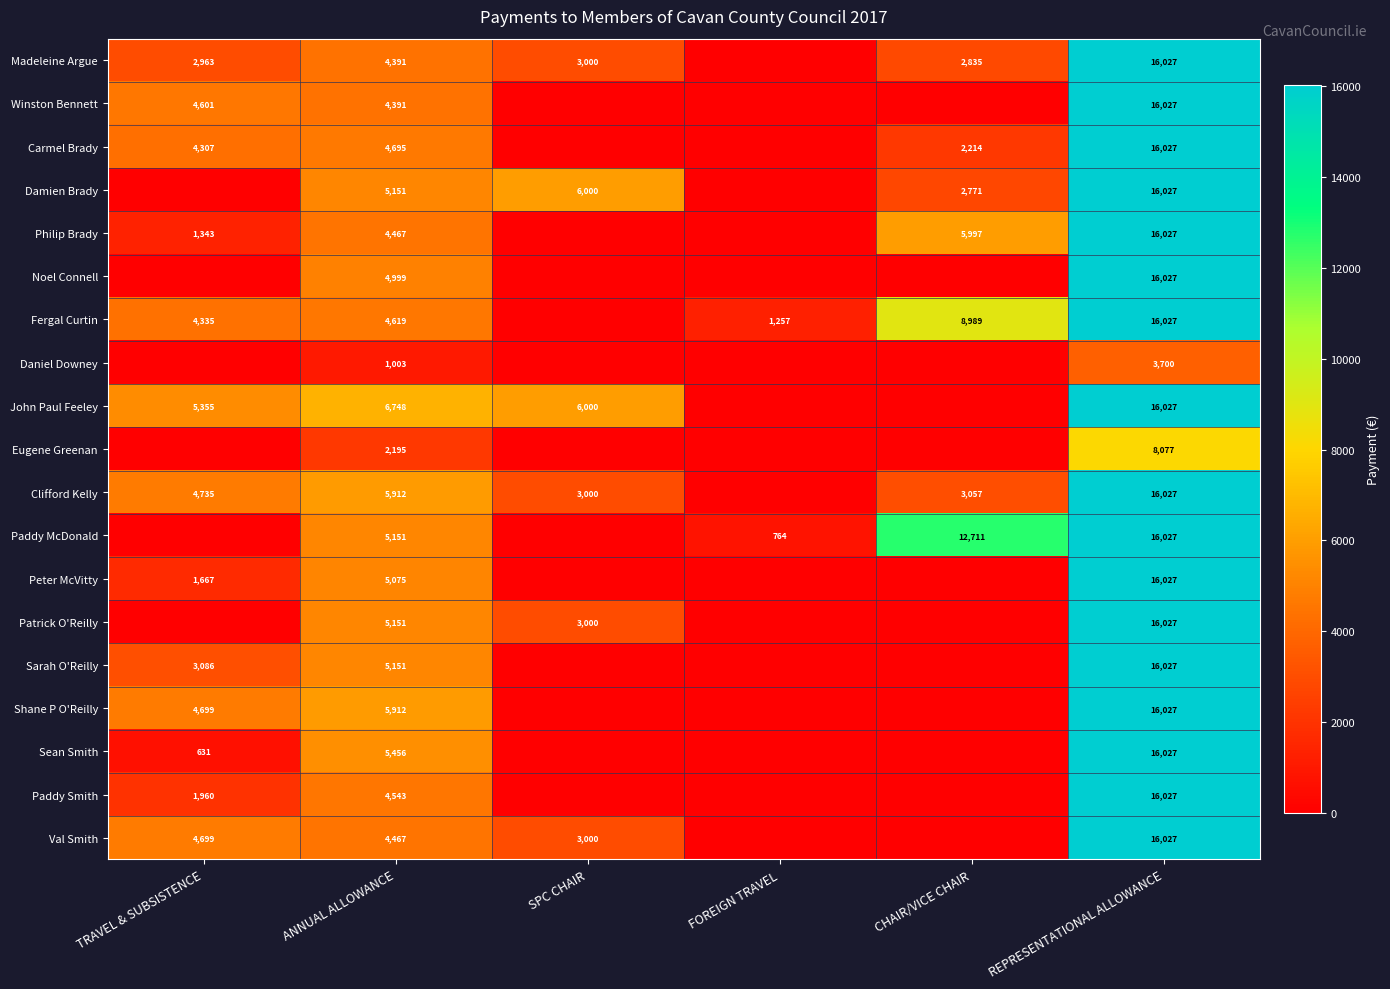

Is the value of Daniel Downey at ANNUAL ALLOWANCE greater than the value of Clifford Kelly at TRAVEL & SUBSISTENCE?

No